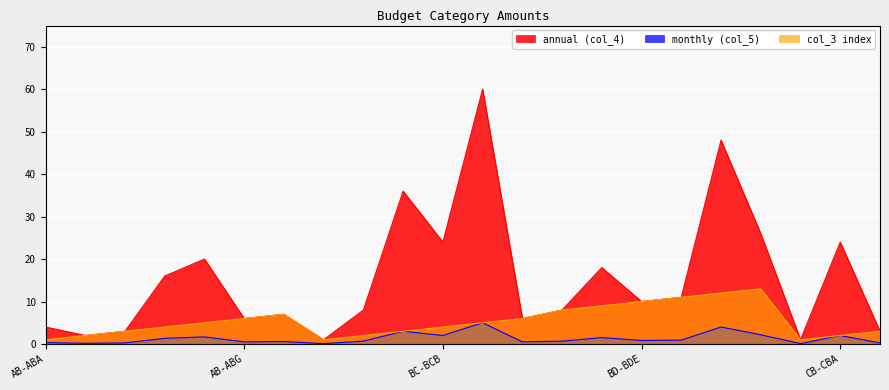

How many values in the col_3 index series are below 5?

11